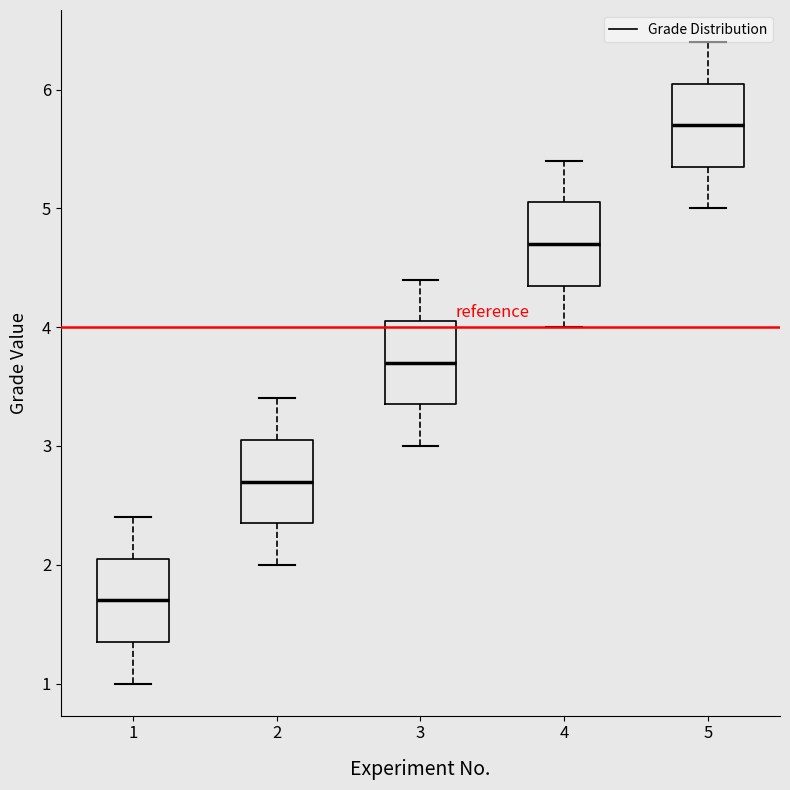

Reading left to right, transcribe this box plot: for each box, give where its median line is, the range the box spans, and where its two whiskers end, as read against the y-axis. The values are not printed on the chart, so give them approximately, as read against the axis.

1: median 1.7, box 1.4 to 2.1, whiskers 1.0 to 2.4
2: median 2.7, box 2.4 to 3.1, whiskers 2.0 to 3.4
3: median 3.7, box 3.4 to 4.1, whiskers 3.0 to 4.4
4: median 4.7, box 4.4 to 5.1, whiskers 4.0 to 5.4
5: median 5.7, box 5.4 to 6.1, whiskers 5.0 to 6.4